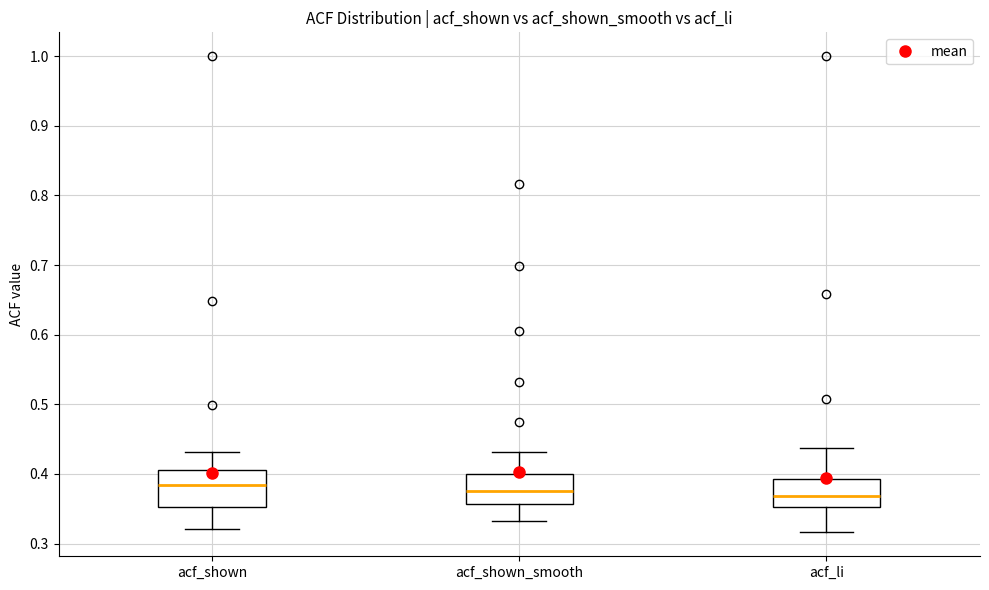

Which box is the tallest, from its lower edge to its upper edge?

acf_shown